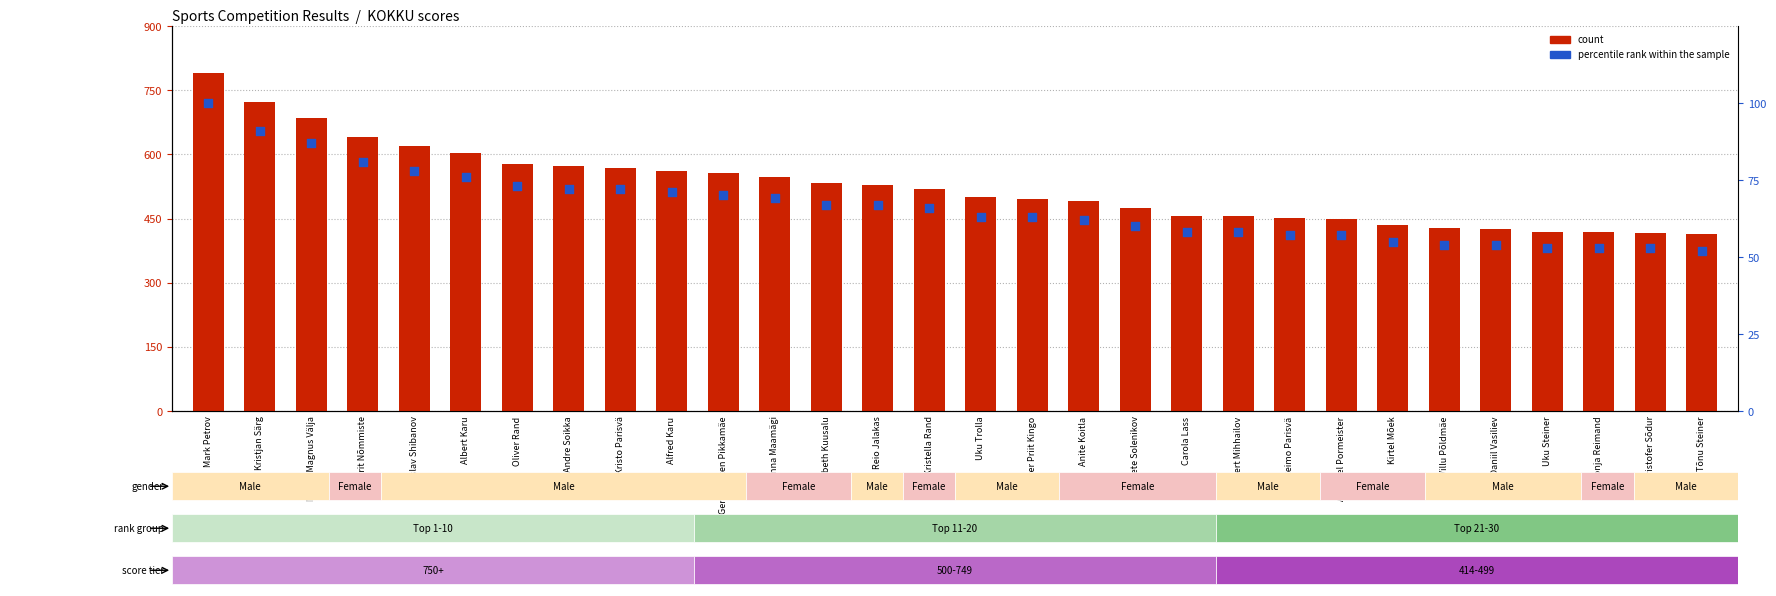

Is the value of count at Evan Villu Põldmäe greater than the value of percentile rank within the sample at Daniil Vasiliev?

Yes